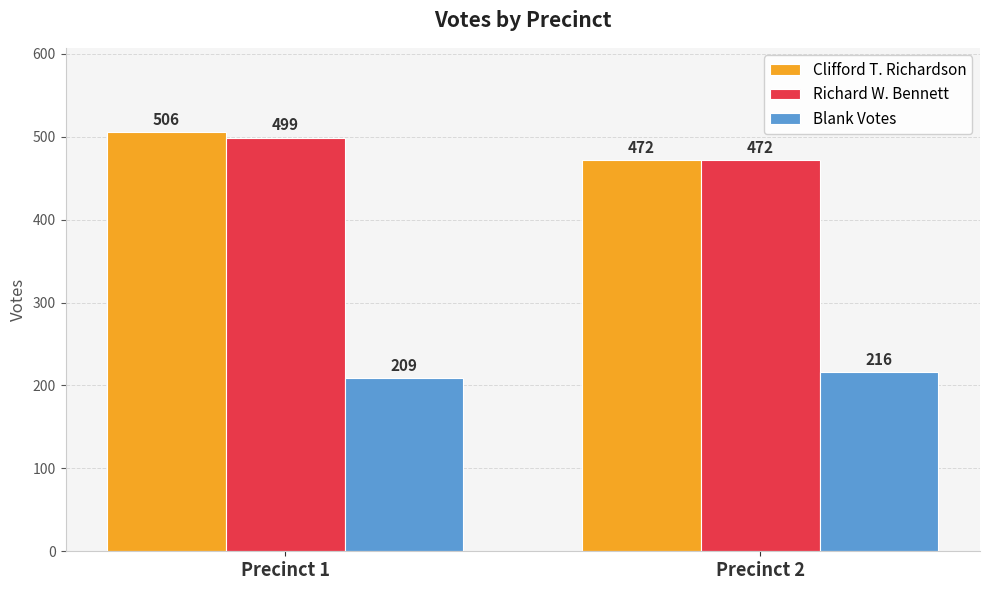

Reading left to right, what are all the values shown in this chart?

Clifford T. Richardson: Precinct 1=506	Precinct 2=472
Richard W. Bennett: Precinct 1=499	Precinct 2=472
Blank Votes: Precinct 1=209	Precinct 2=216